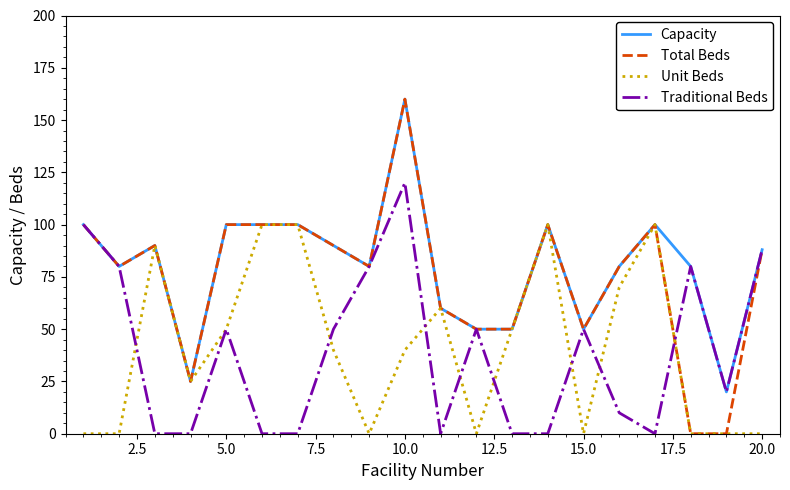

Which series has the widest spread of values?

Total Beds